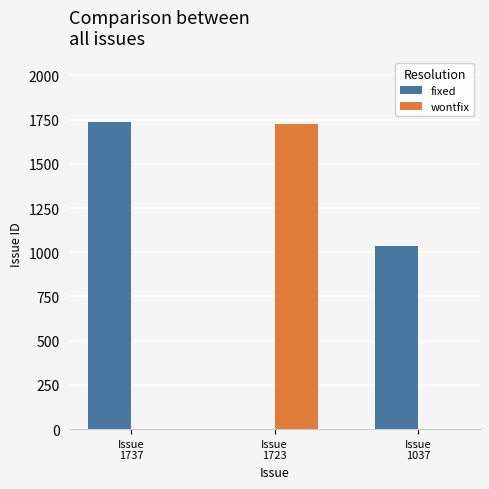

Reading left to right, extract all data points from this chart.

fixed: 1737	0	1037
wontfix: 0	1723	0